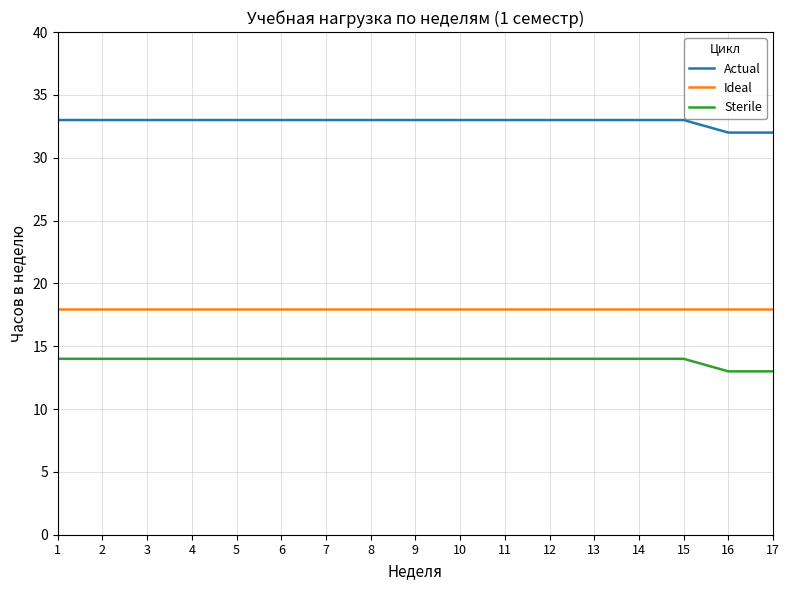

Reading right to left, what are all the values shown in this chart?

Actual: 32	32	33	33	33	33	33	33	33	33	33	33	33	33	33	33	33
Ideal: 18	18	18	18	18	18	18	18	18	18	18	18	18	18	18	18	18
Sterile: 13	13	14	14	14	14	14	14	14	14	14	14	14	14	14	14	14